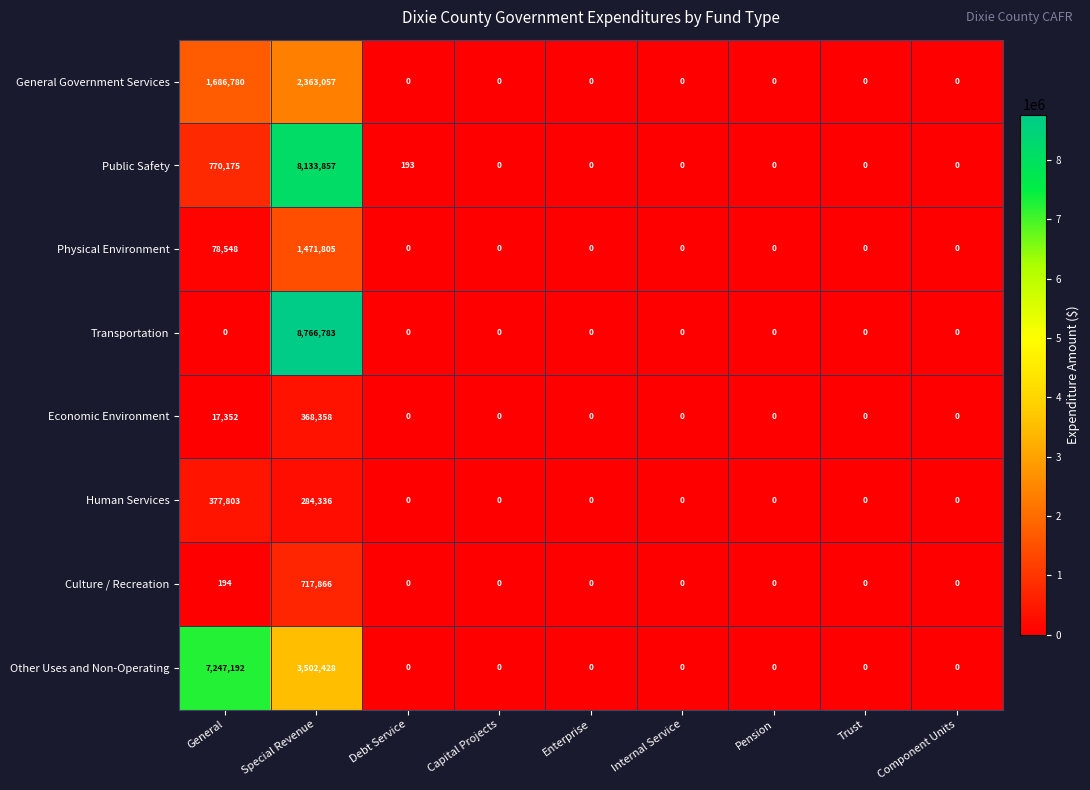

At which label is Physical Environment closest to 735902?

General